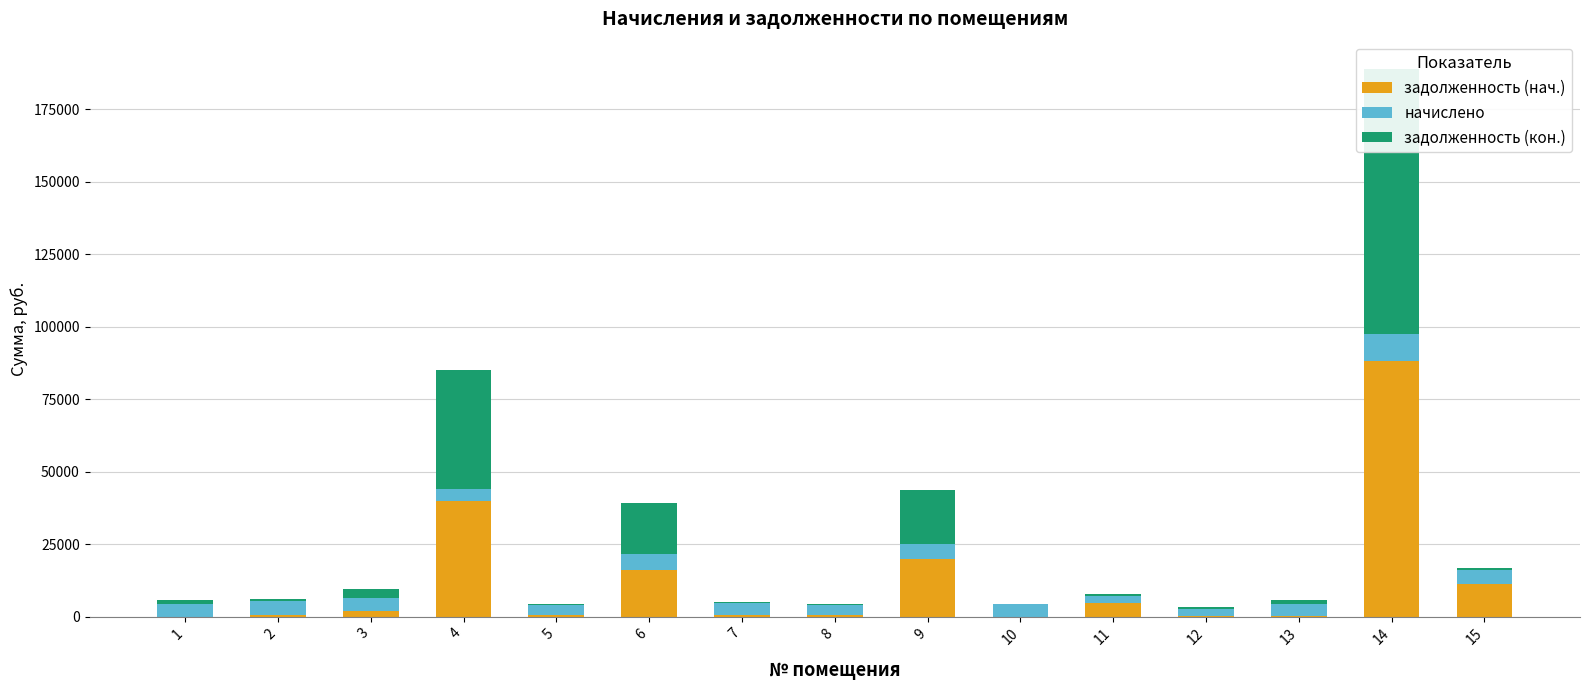

True or false: задолженность (кон.) has a value of 540.6 at 13.

False